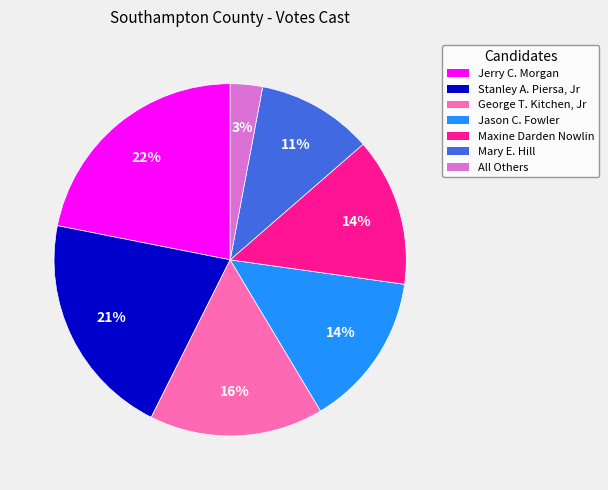

To the nearest percent, what is the combined percentage of All Others and Jerry C. Morgan?

25%